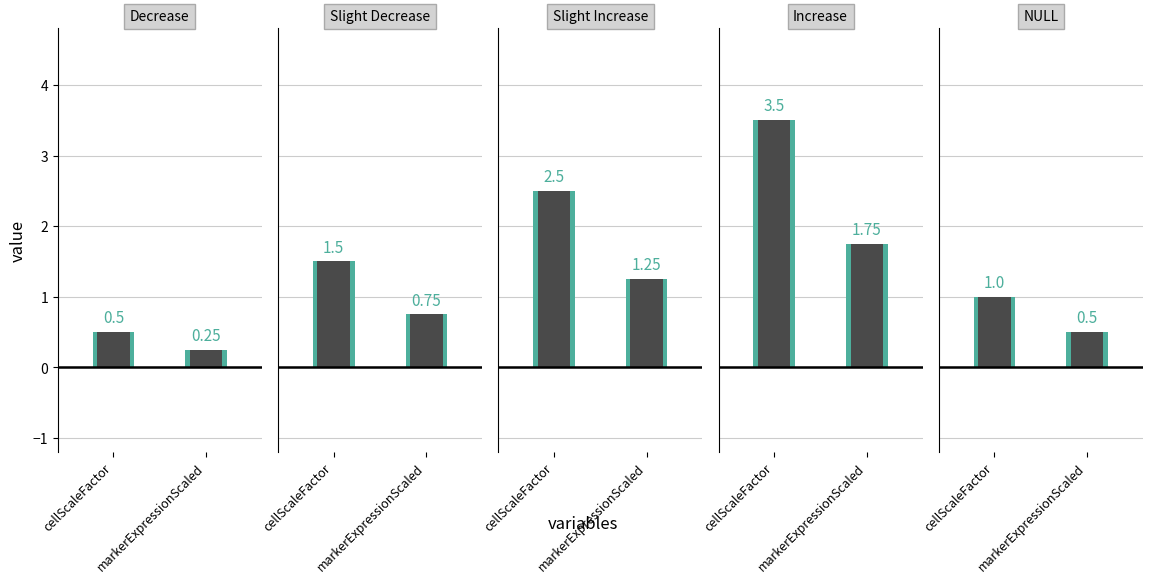

What is the value of the cellScaleFactor bar at the 2nd from the left?

1.5